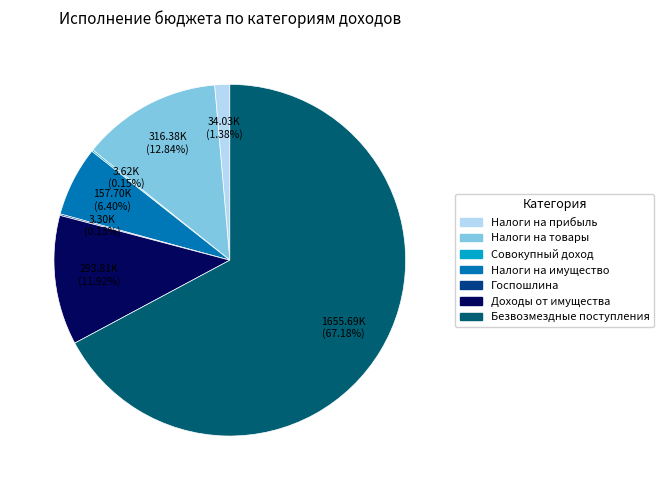

Does any single category account for the majority?

Yes